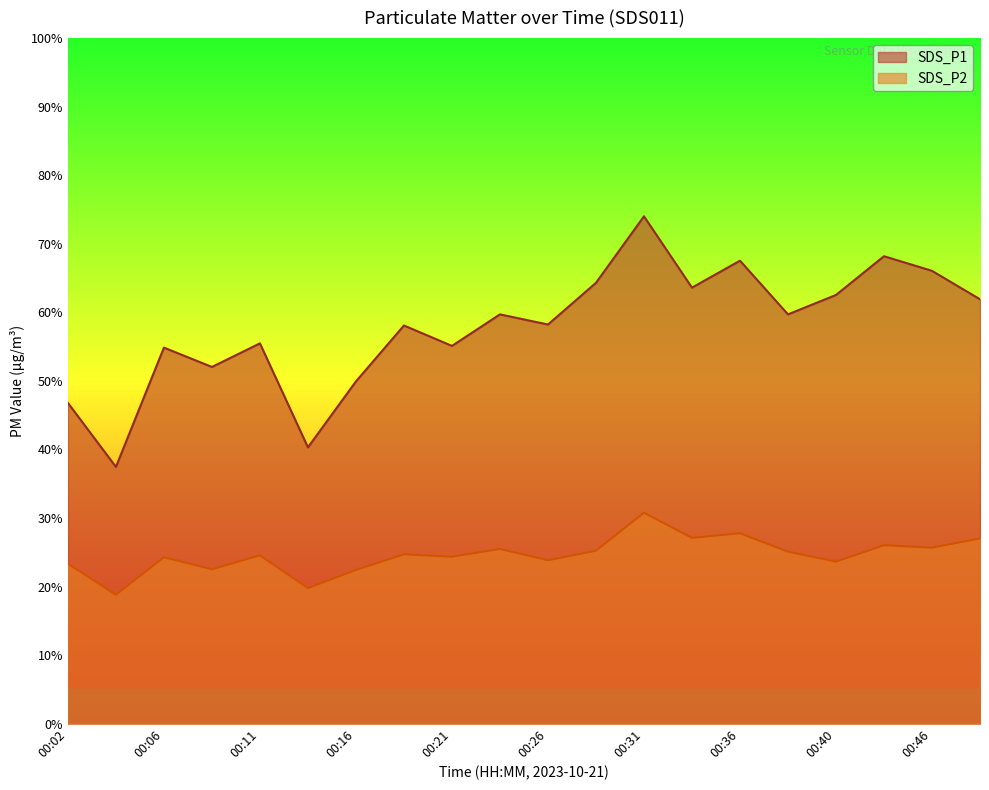

Which series changed the most between 00:06 and 00:48?

SDS_P1